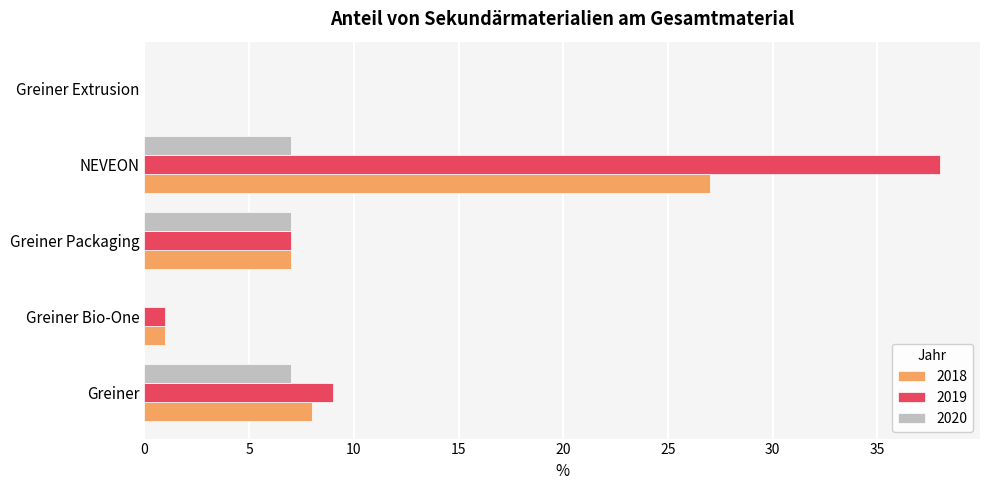

What is the total value across all series at Greiner Bio-One?

2